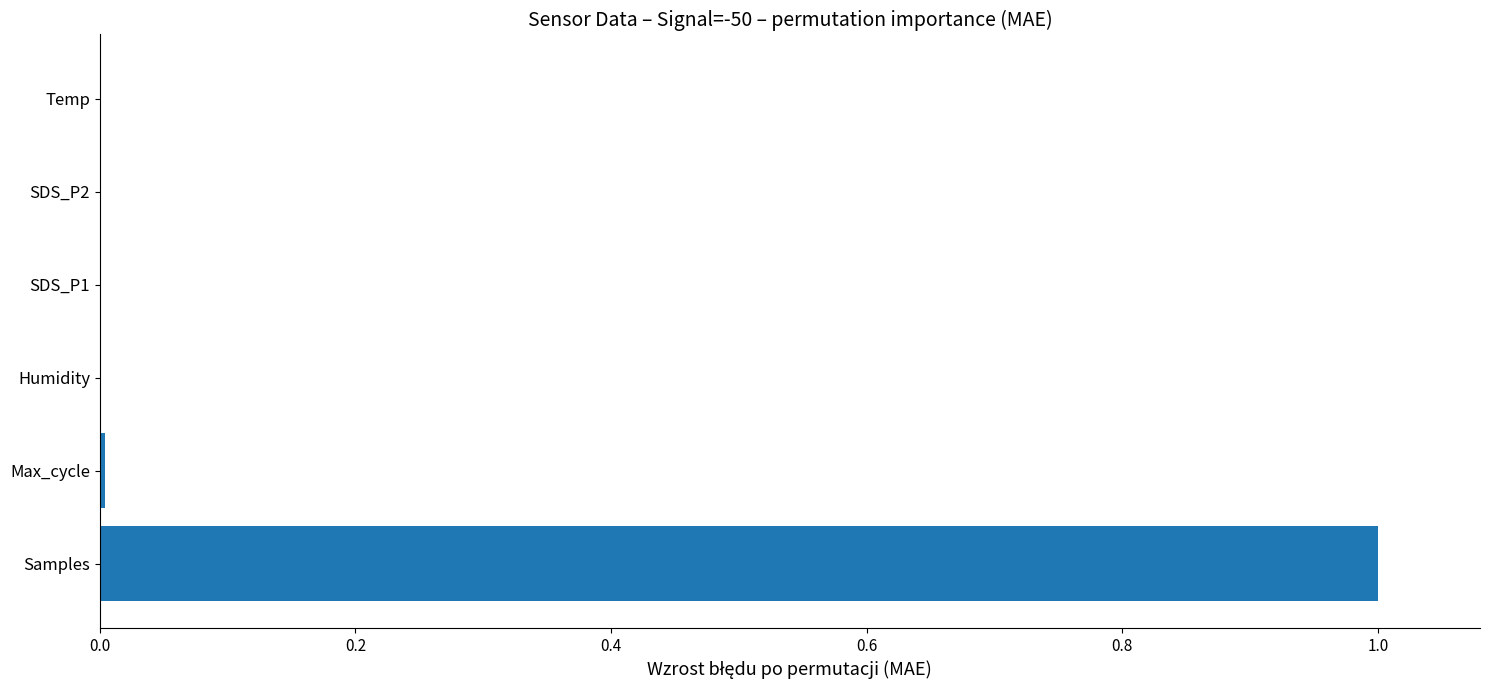

What is the greatest value displayed?

1.0